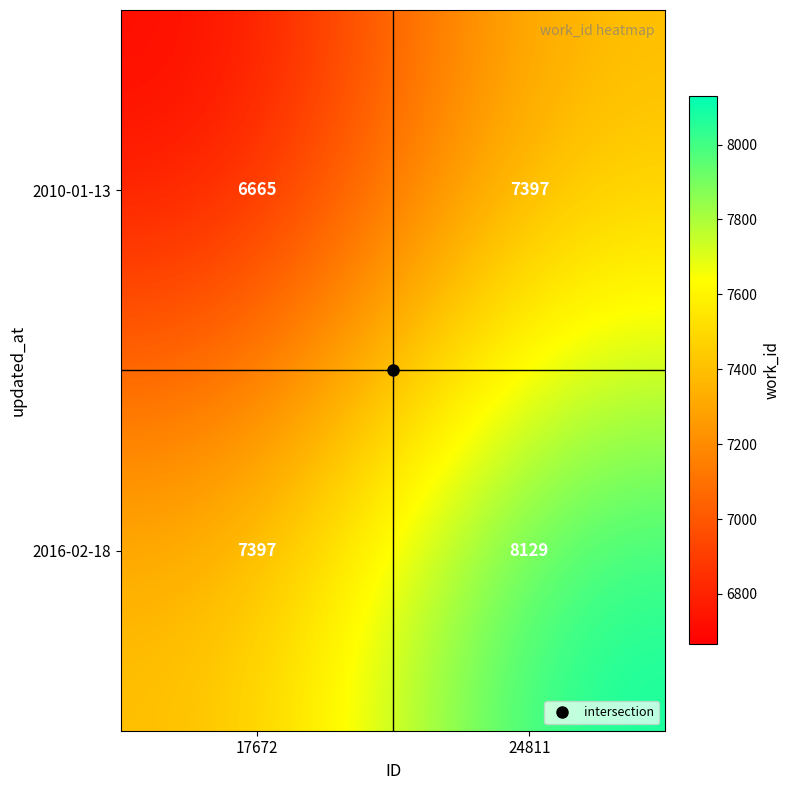

What is the difference between the highest and lowest values at 24811?

732